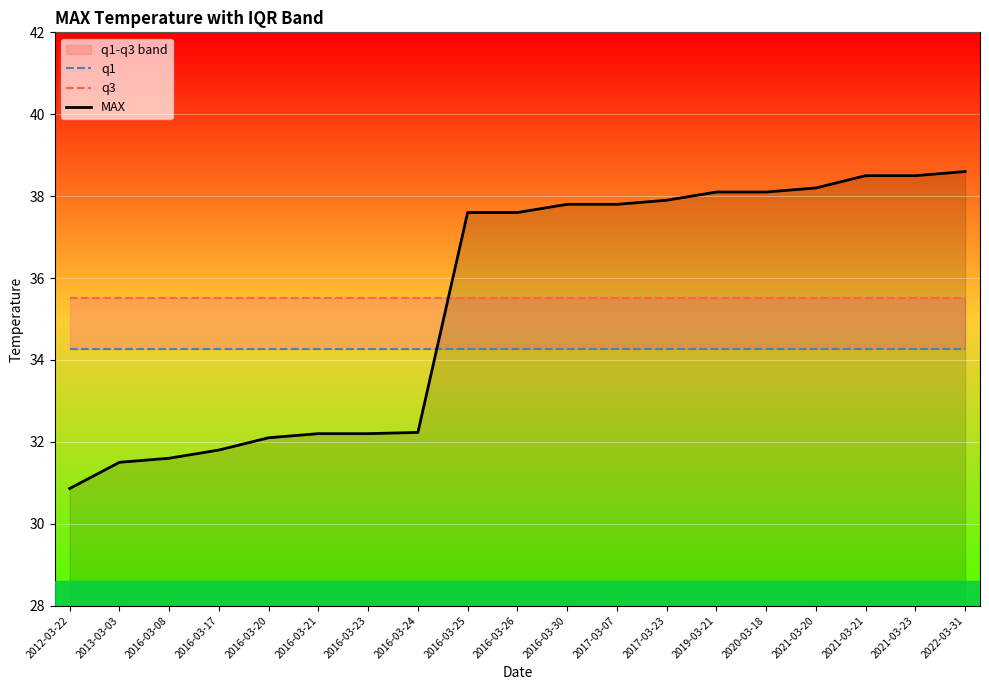

What is the label of the 14th point from the right?

2016-03-21